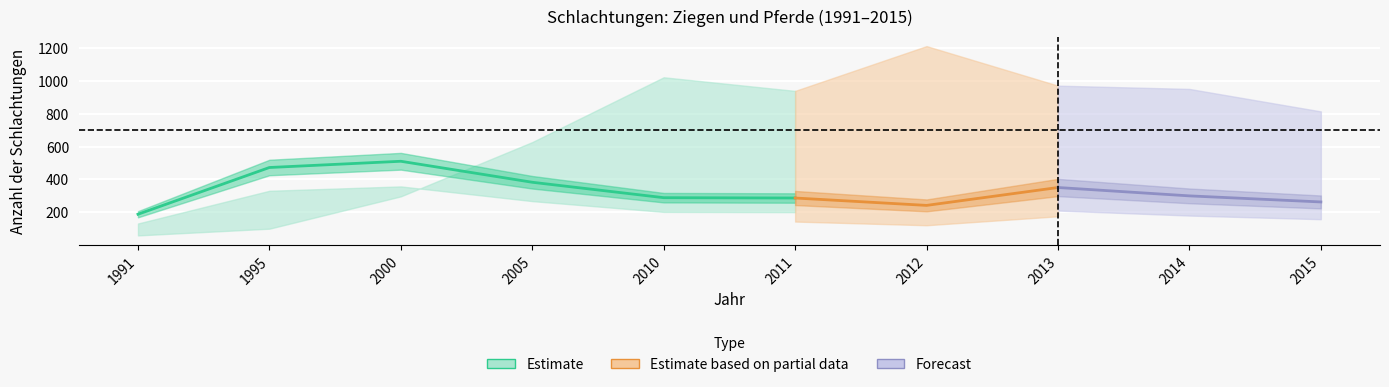

Reading left to right, extract all data points from this chart.

Pferde (Schlachtungen): 188	473	511	383	289	287	242	351	300	263
Ziegen (Schlachtungen): 59	100	297	628	1023	940	1213	972	952	815